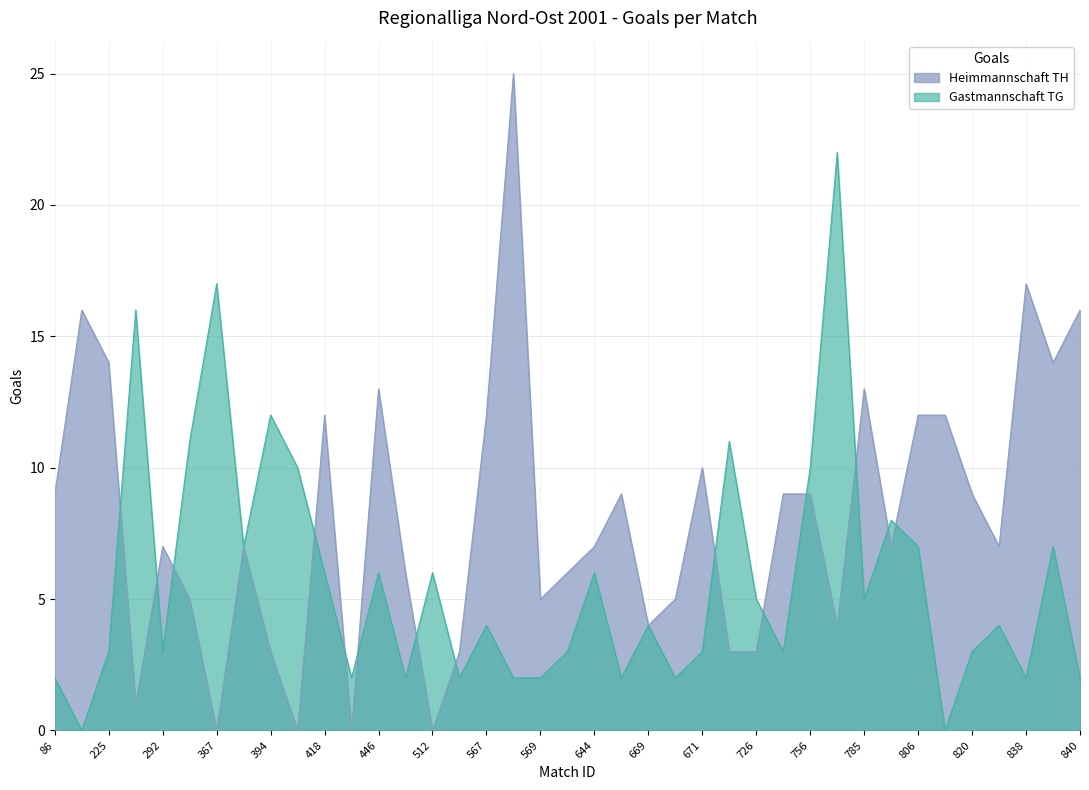

At which category is the sum across all series the highest?

568